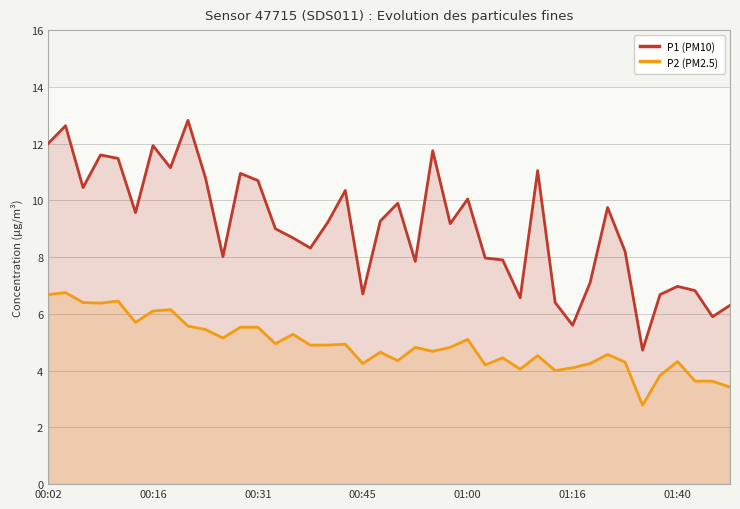

True or false: P2 (PM2.5) and P1 (PM10) intersect in this chart.

False